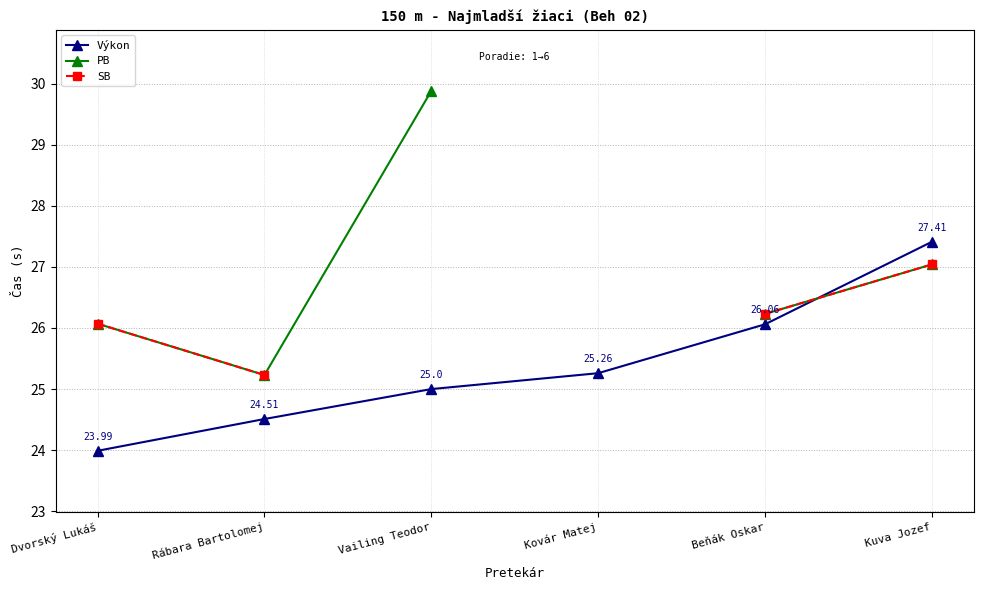

What is the label of the 1st point from the right?

Kuva Jozef